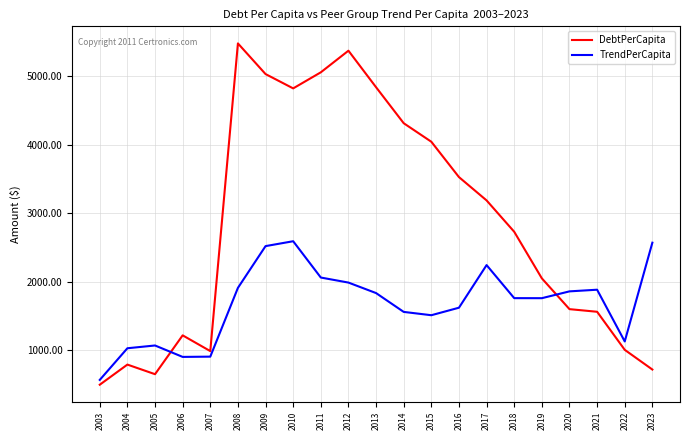

What is the difference between the maximum and minimum values in the TrendPerCapita series?

2024.1